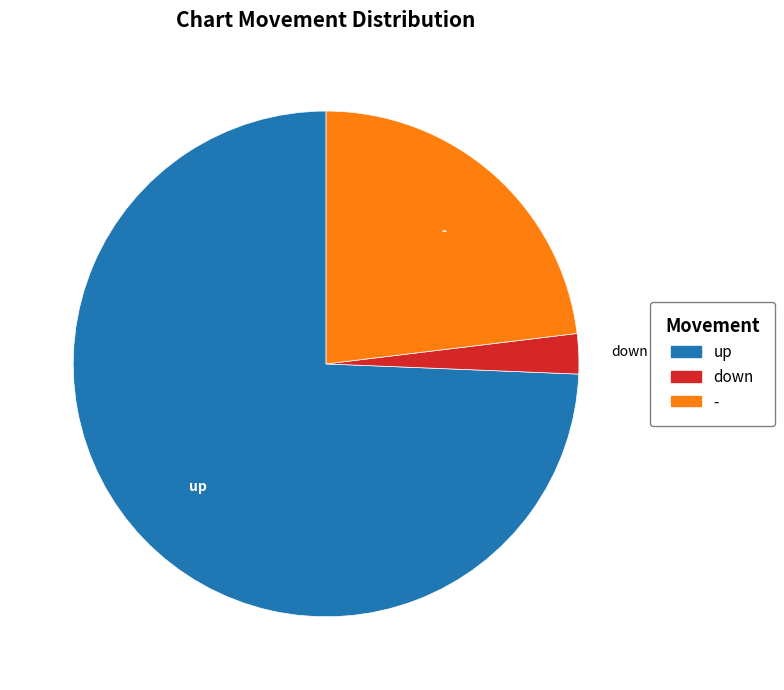

Is the sum of down and up greater than half?

Yes